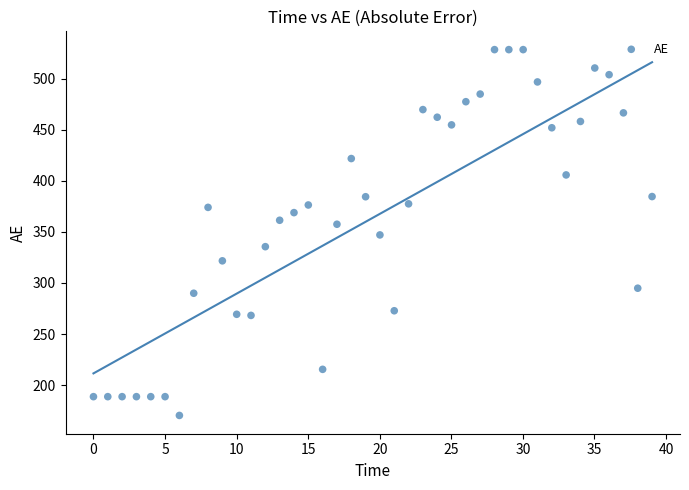

What is the range of X values (max minus min)?

39.0